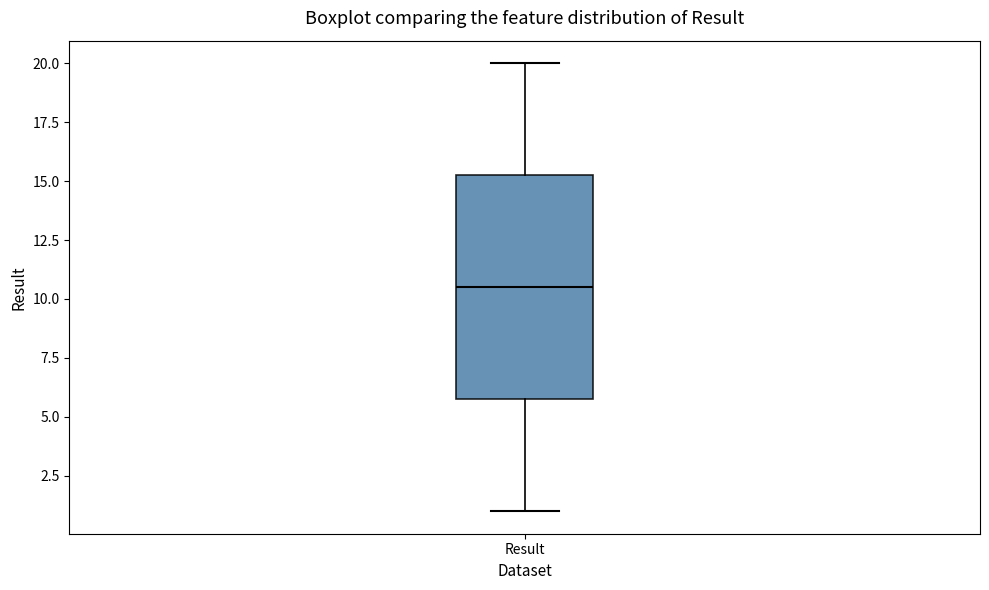

Where does the median line of the box for Result sit on the y-axis? The values are not printed on the chart, so give them approximately, as read against the axis.

10.5